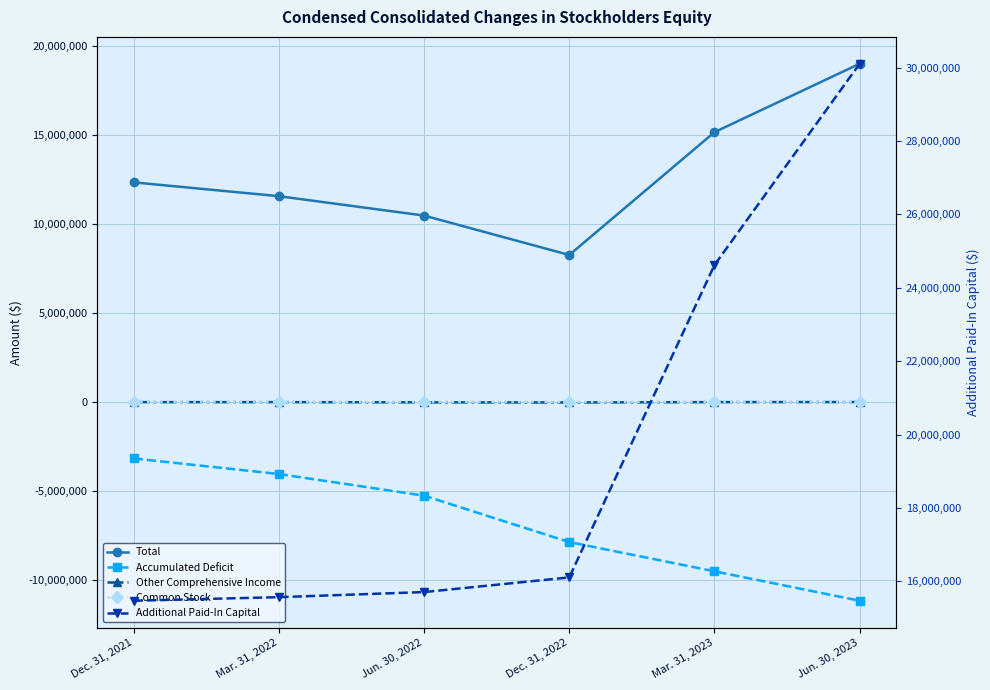

What is the difference between the Additional Paid-In Capital values at Dec. 31, 2021 and Mar. 31, 2023?

9145073